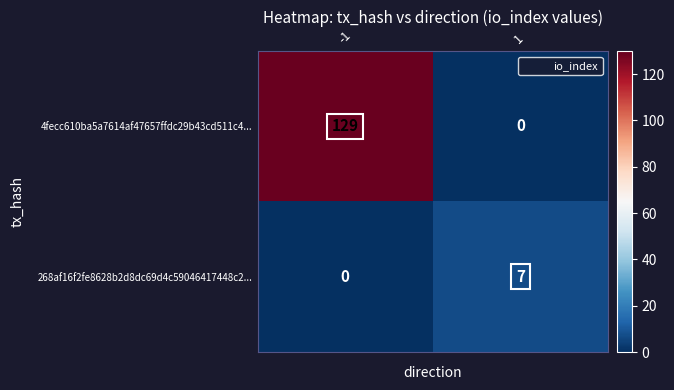

Reading left to right, list all the values displayed in this chart.

4fecc610ba5a7614af47657ffdc29b43cd511c4...: -1=129	1=0
268af16f2fe8628b2d8dc69d4c59046417448c2...: -1=0	1=7